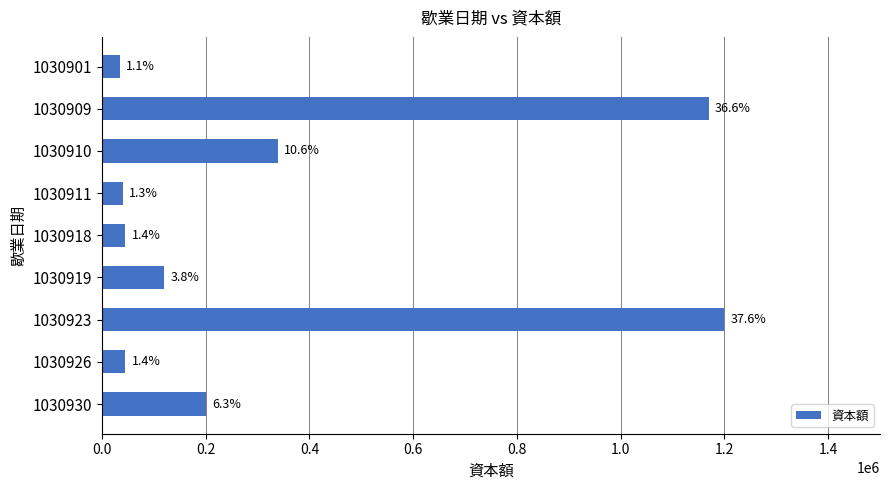

How many bars are there in total?

9